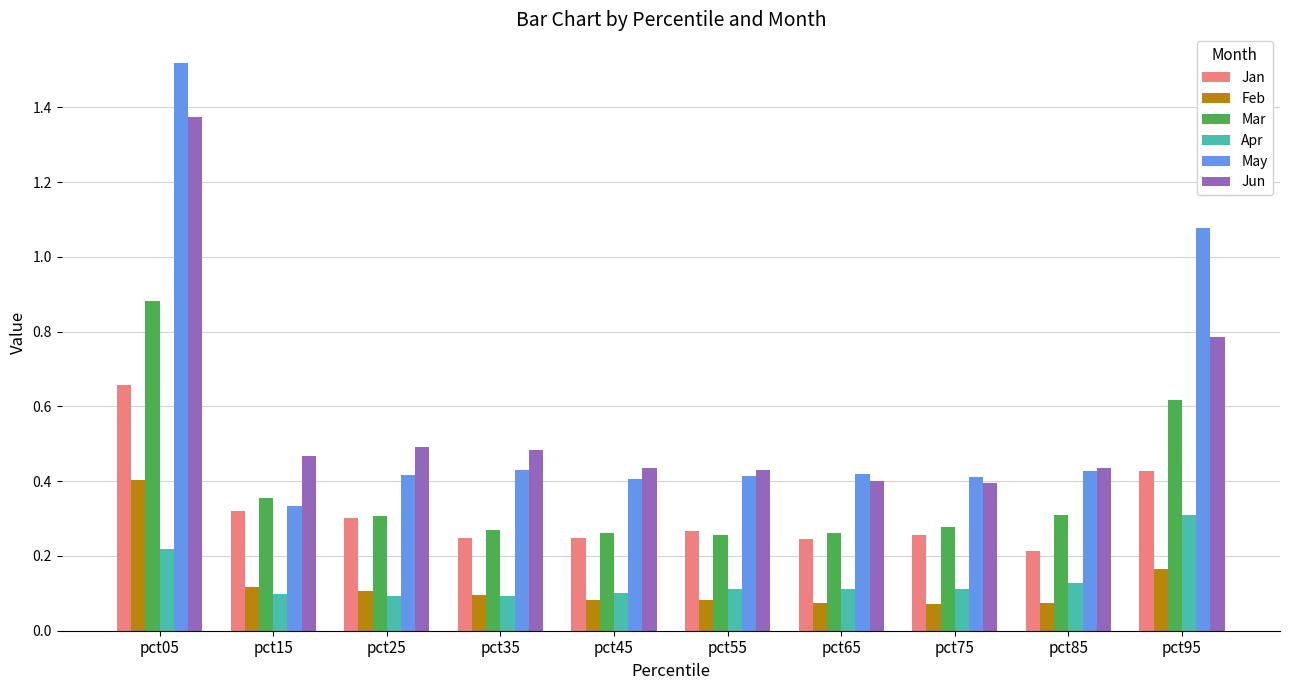

How many Jun values are between 0 and 1?

9